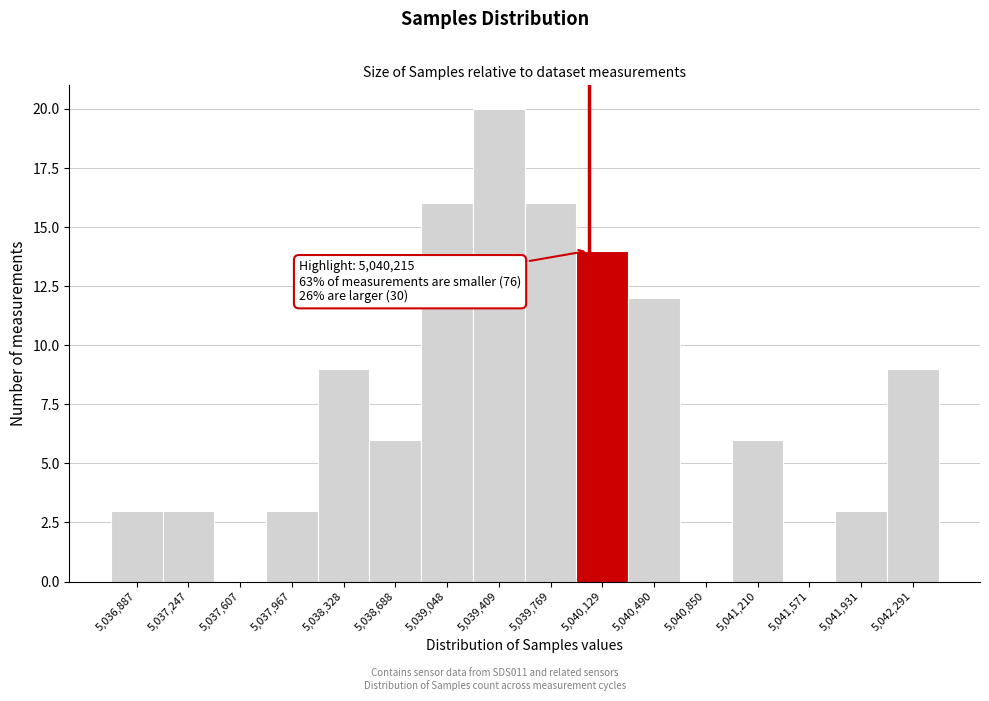

Reading right to left, list all the values displayed in this chart.

5,042,291=9	5,041,931=3	5,041,571=0	5,041,210=6	5,040,850=0	5,040,490=12	5,040,129=14	5,039,769=16	5,039,409=20	5,039,048=16	5,038,688=6	5,038,328=9	5,037,967=3	5,037,607=0	5,037,247=3	5,036,887=3